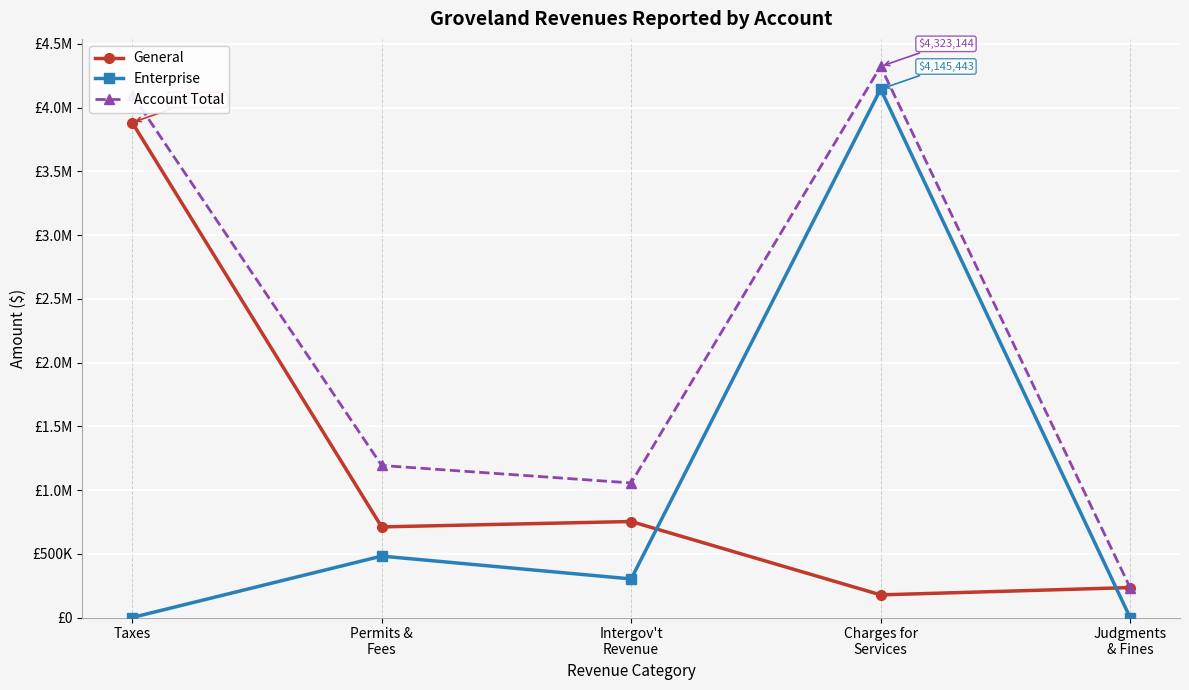

At which label does Enterprise reach its peak?

Charges for
Services